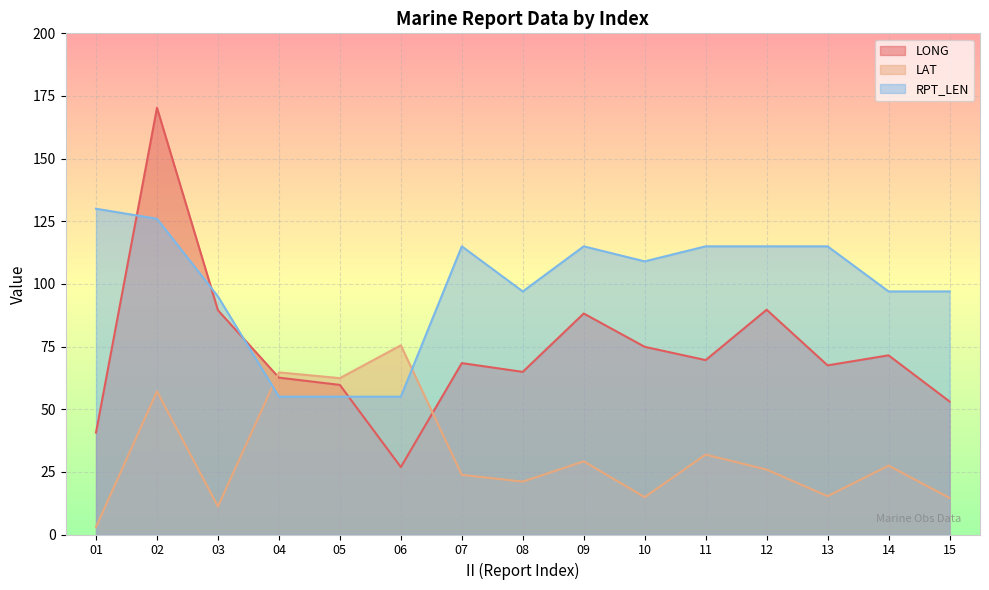

What is the minimum value for LAT?

3.0